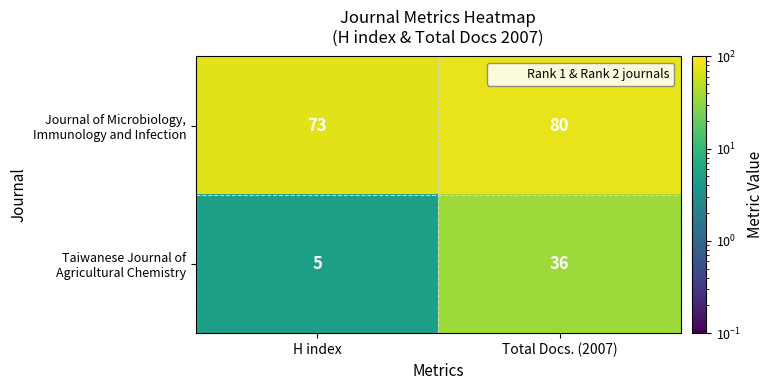

What is the difference between the highest and lowest values at H index?

68